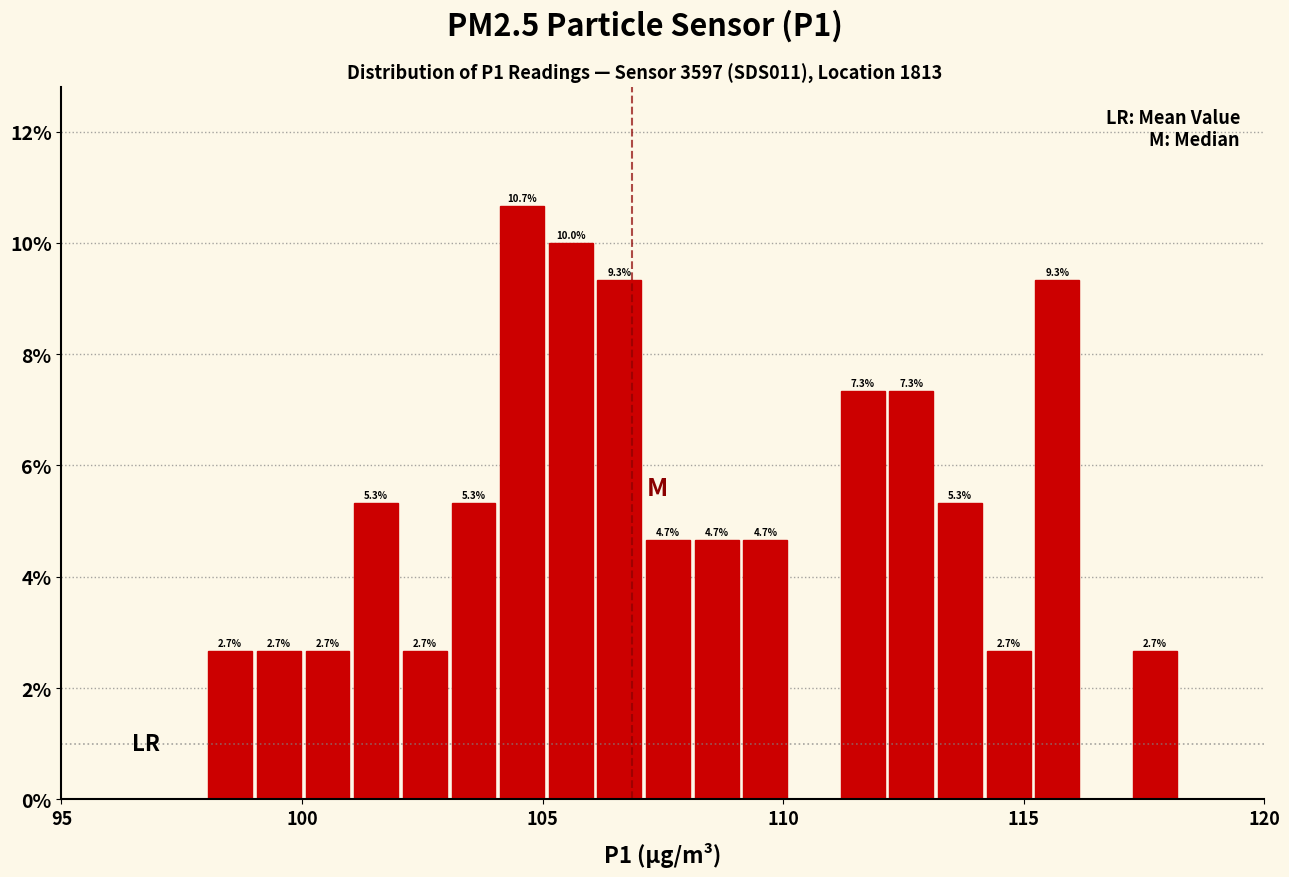

Around what value on the x-axis is the tallest bar? Give the approximate position of its centre, as read against the axis.

104.5